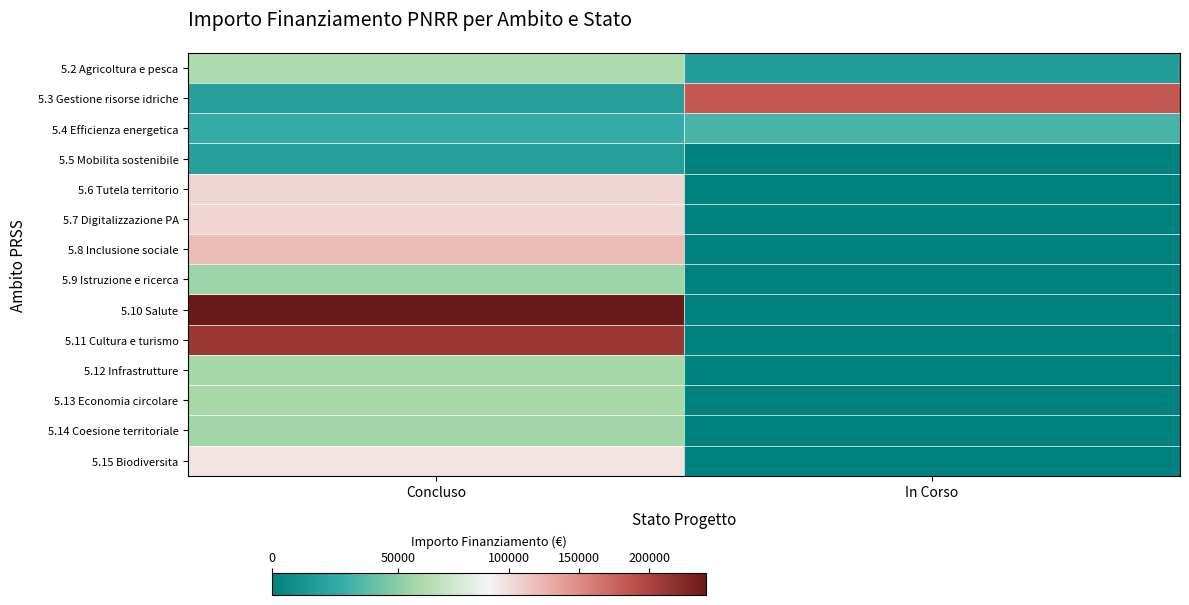

What is the maximum value shown in the chart?

240190.0